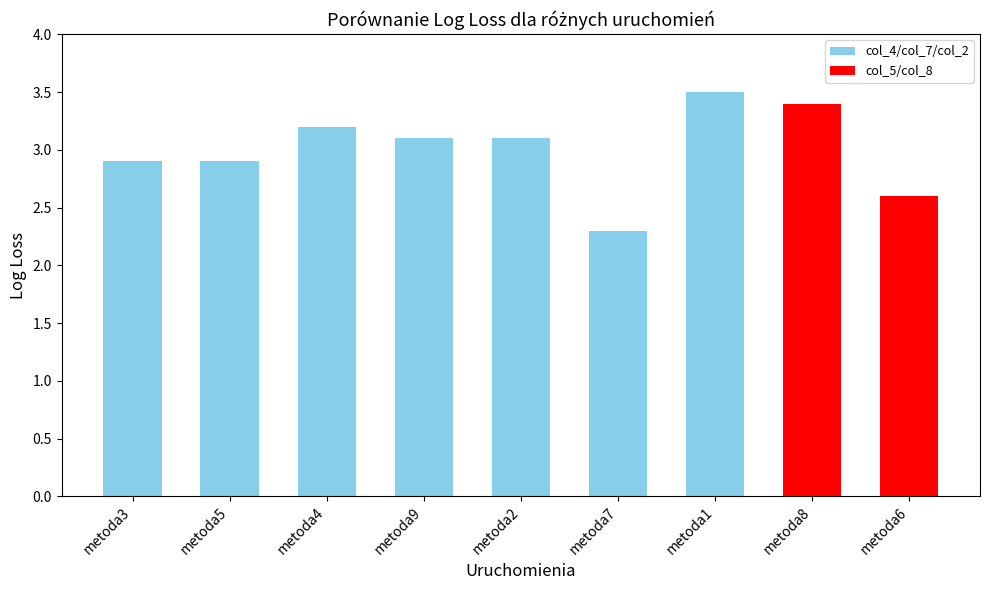

Reading left to right, list all the values displayed in this chart.

metoda3=2.9	metoda5=2.9	metoda4=3.2	metoda9=3.1	metoda2=3.1	metoda7=2.3	metoda1=3.5	metoda8=3.4	metoda6=2.6